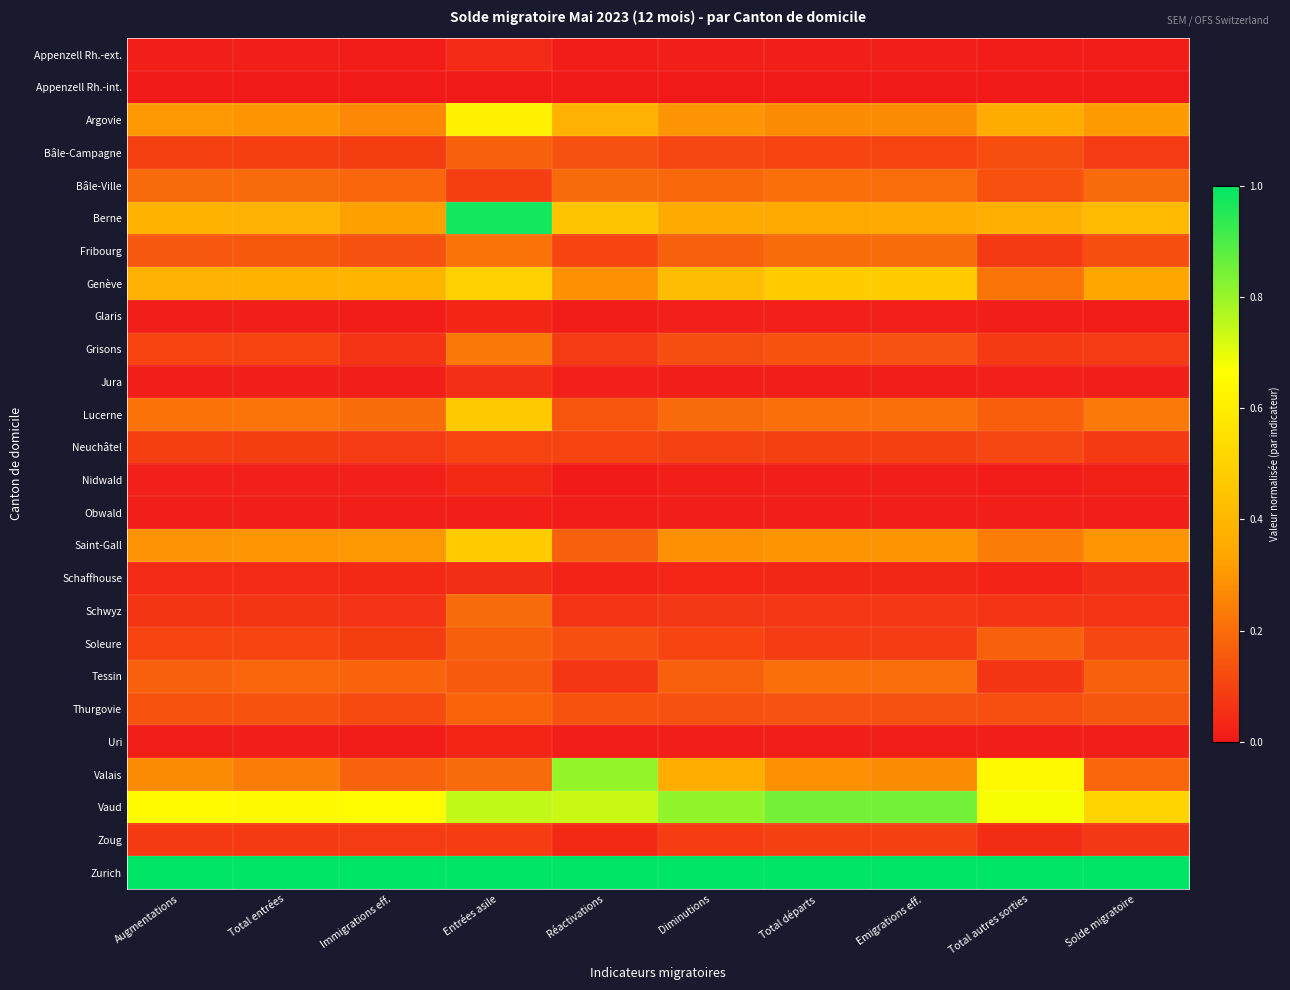

Which series has the widest spread of values?

Berne